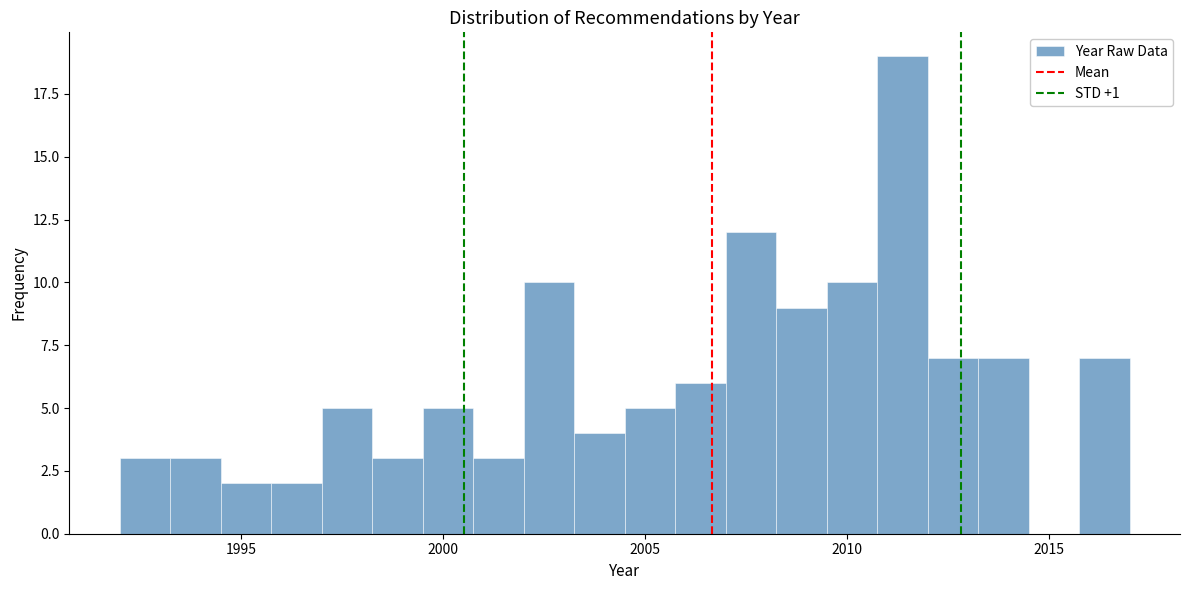

Read against the x-axis, roughly where is the centre of the tallest bar?

2011.5